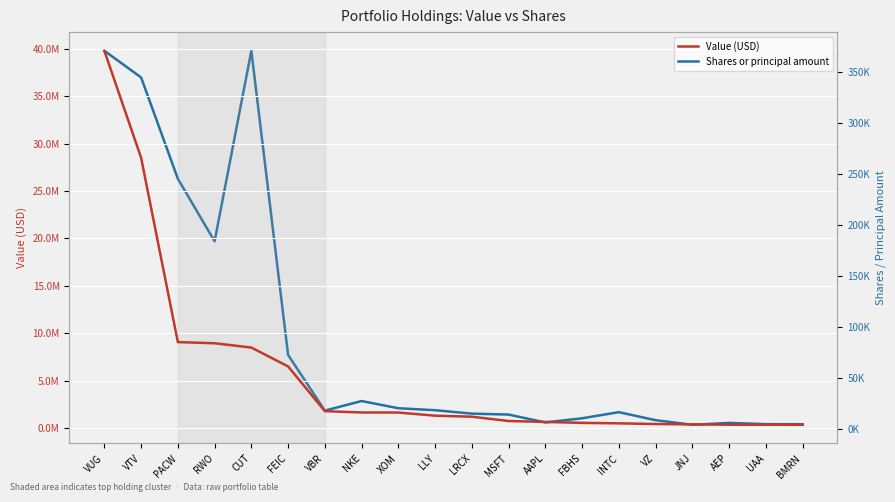

True or false: Value (USD) has more than 0 interior local peaks.

False